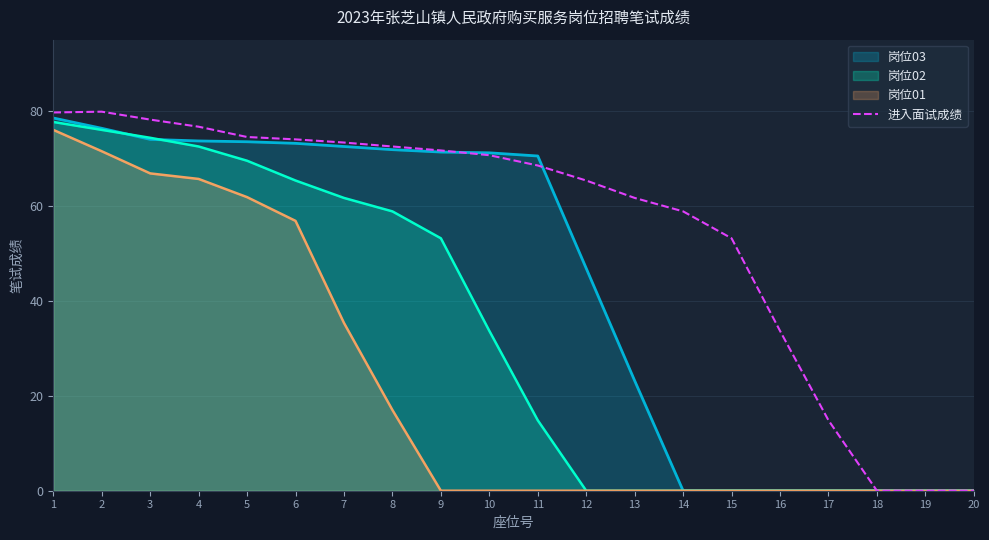

What is the average value?

55.4